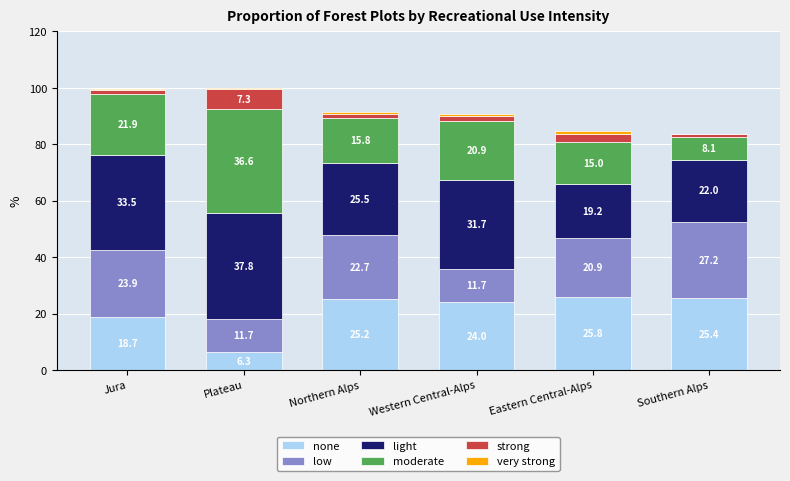

At which category is the sum across all series the highest?

Plateau